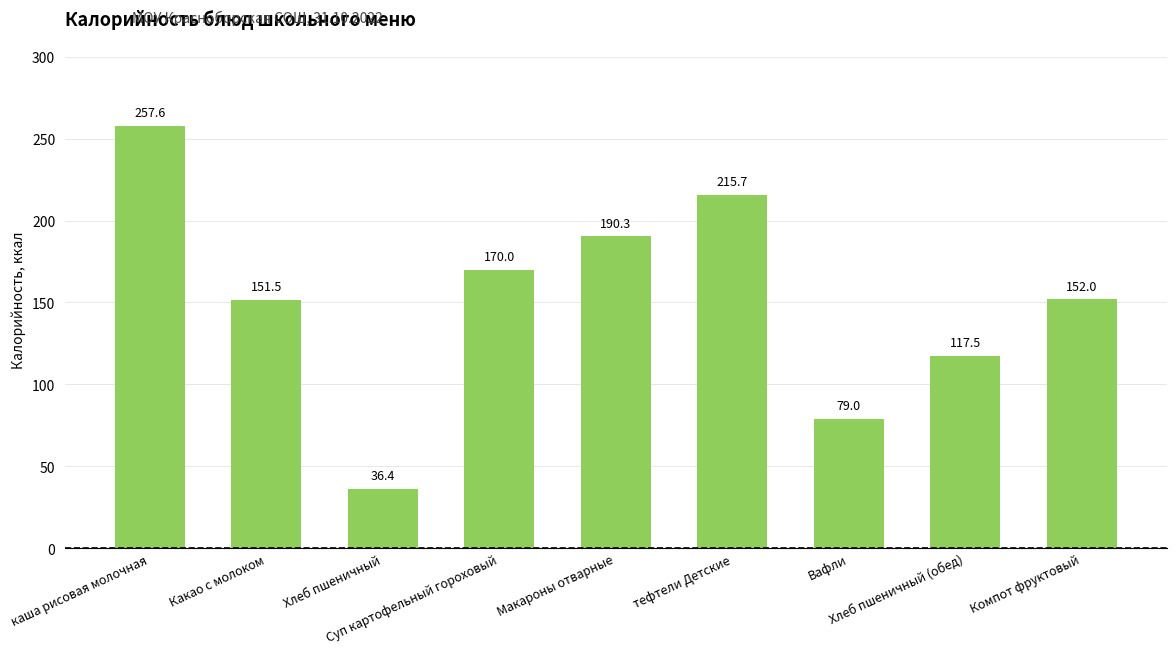

Are the bars grouped side by side (vs. stacked)?

No